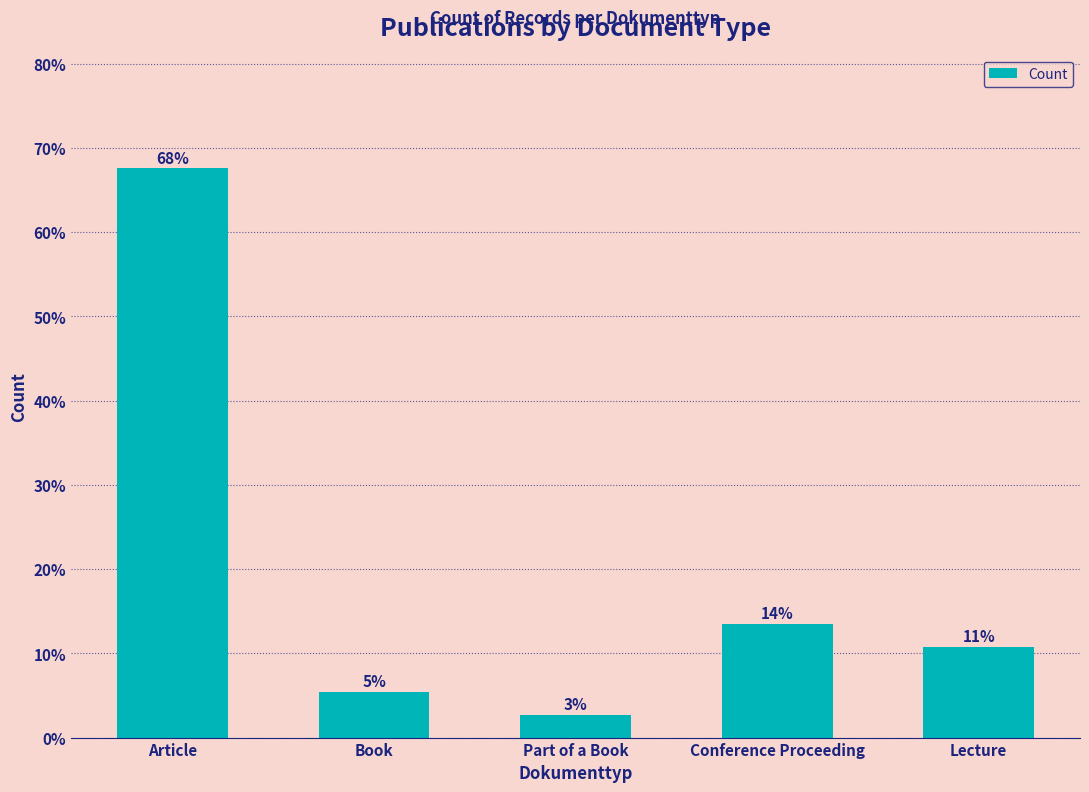

Does the chart contain any negative values?

No